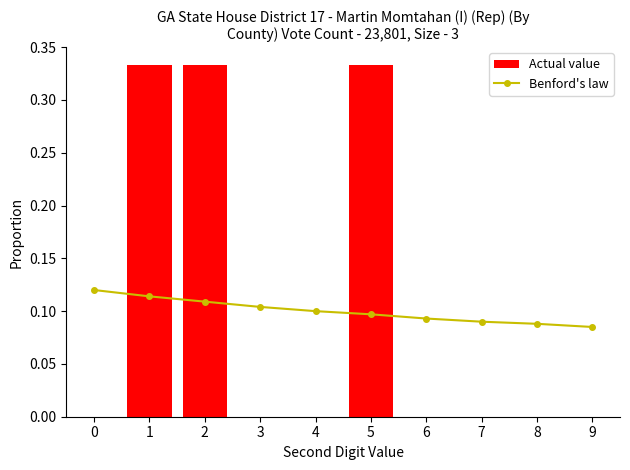

Which series changed the most between 1 and 2?

Benford's law